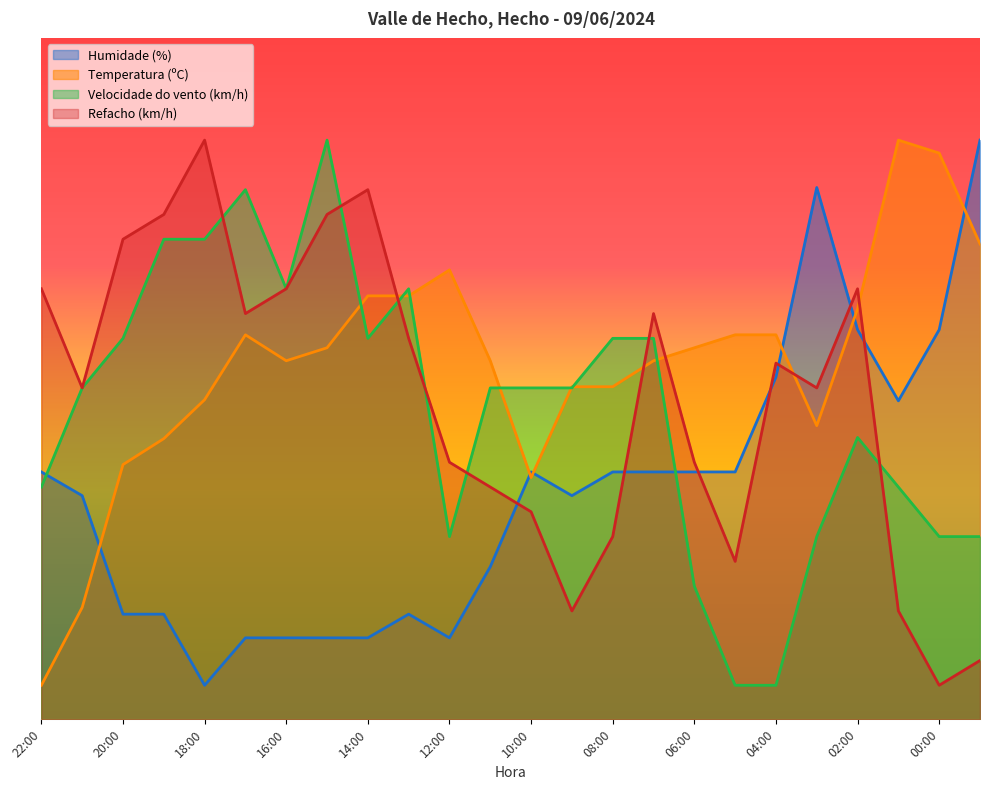

True or false: Humidade (%) has more than 2 points higher than both neighbors.

True